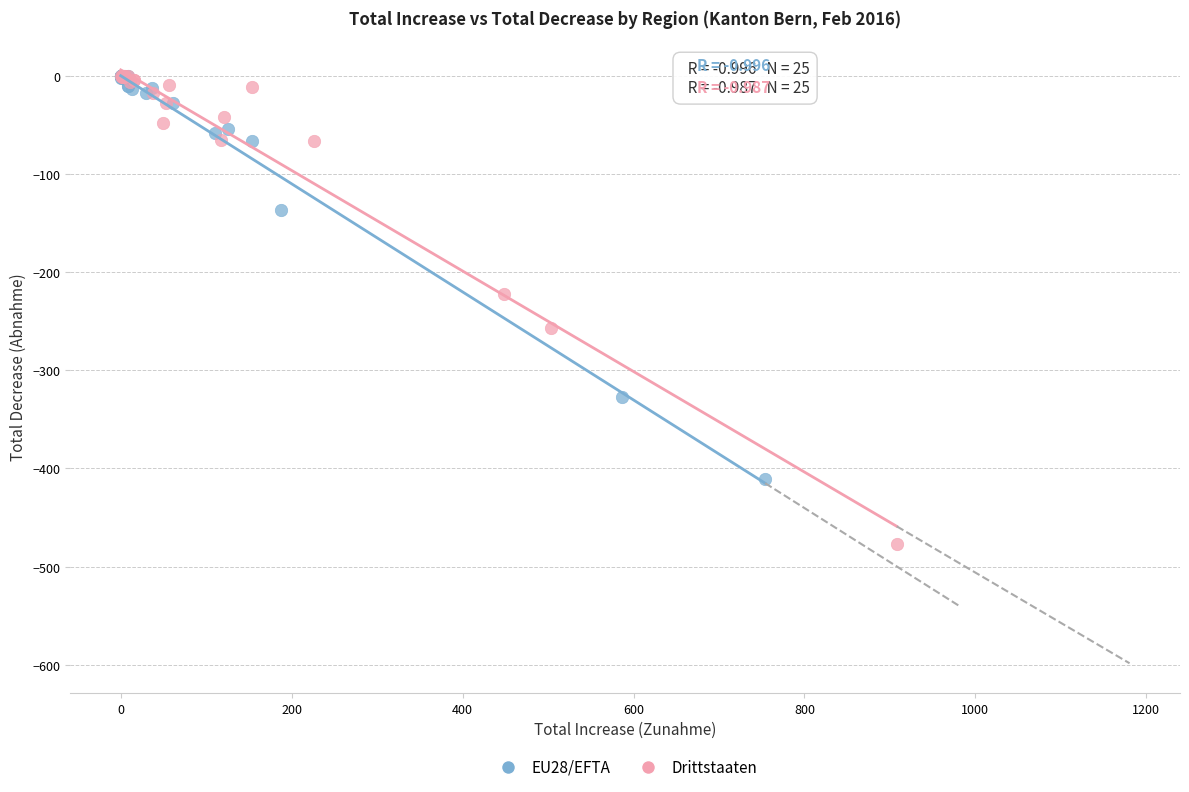

Which series has the largest Y range (max minus min)?

Drittstaaten